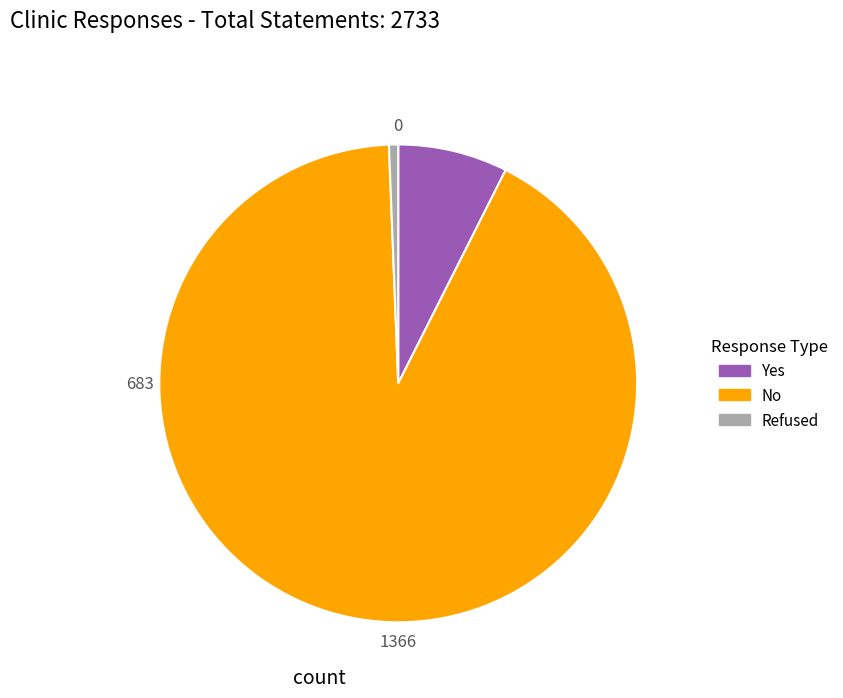

Which category has the smallest portion of the pie?

Refused